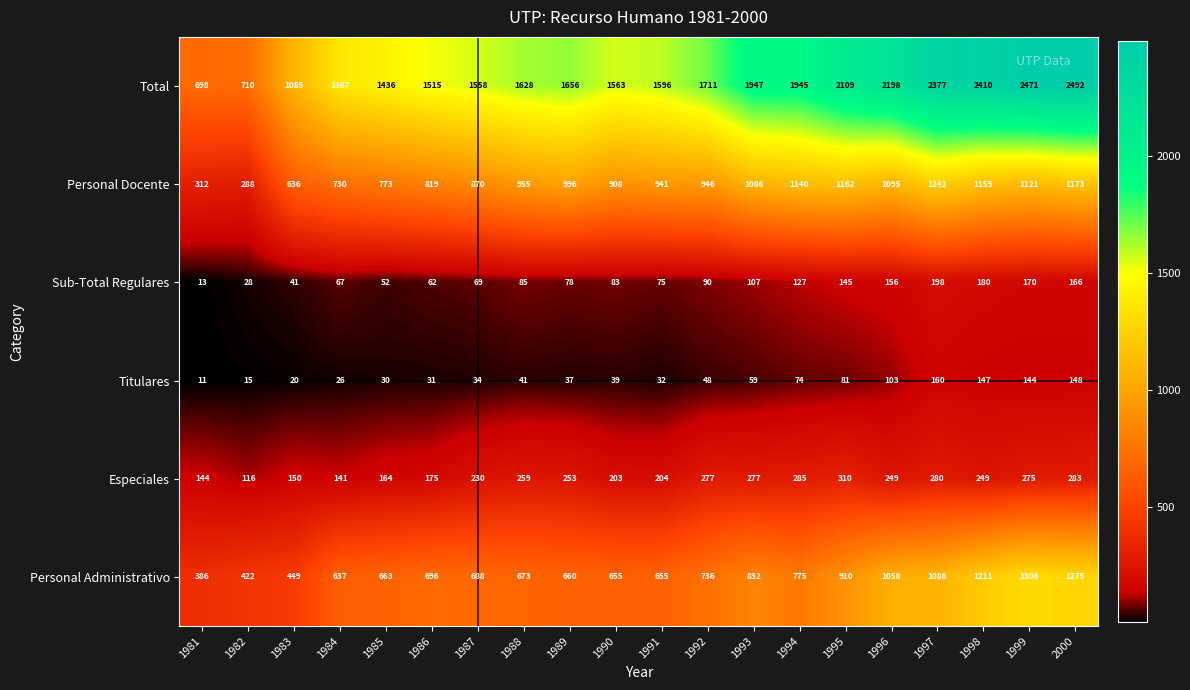

At 1994, list the series in order from smallest to largest.

Titulares, Sub-Total Regulares, Especiales, Personal Administrativo, Personal Docente, Total